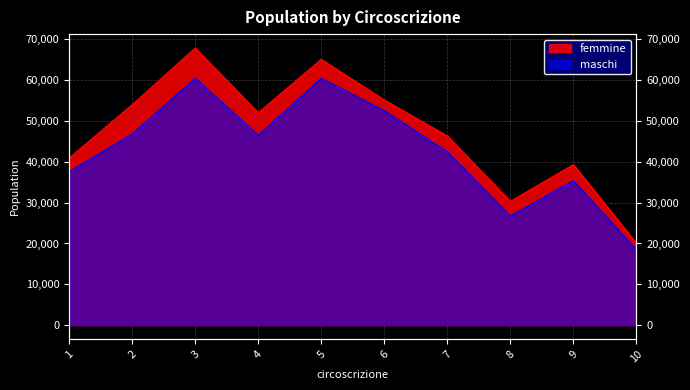

At which category does femmine reach its first local peak?

3